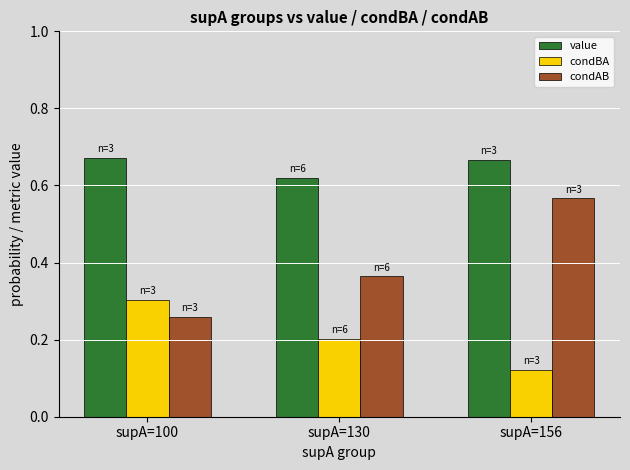

What is the total value across all series at supA=100?

1.2